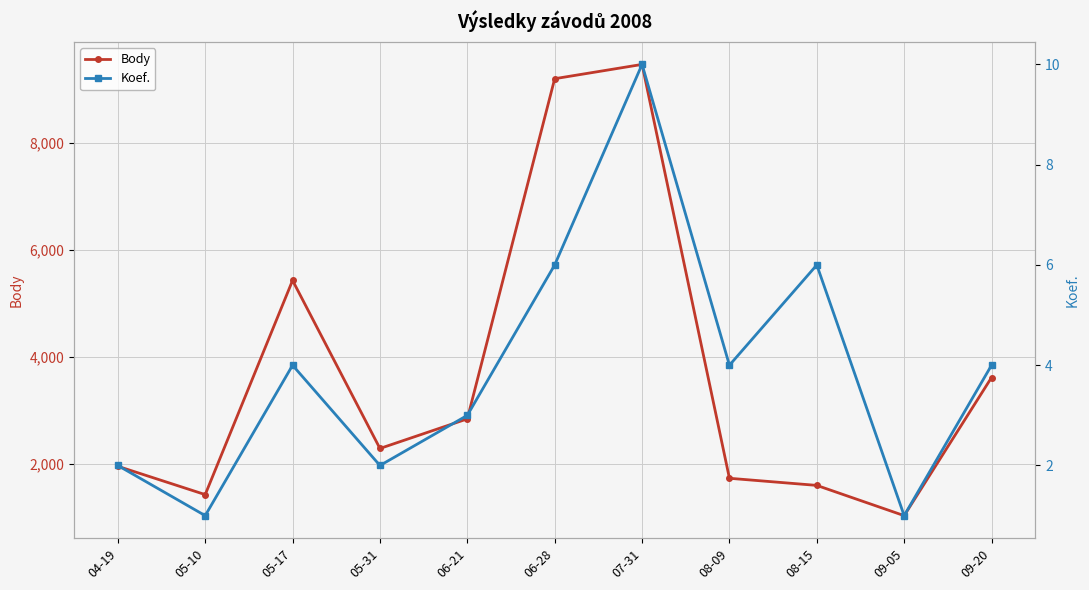

At how many categories does at least one series exceed 5732?

2